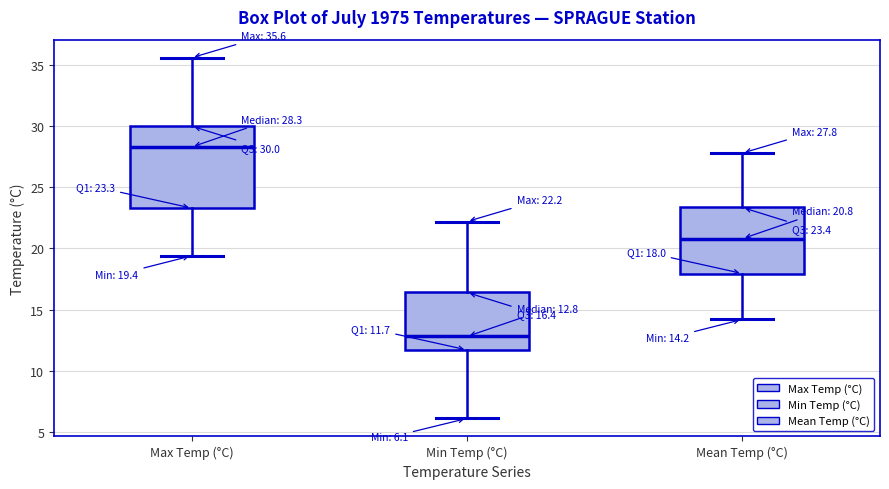

Which box's median line is the highest?

Max Temp (°C)